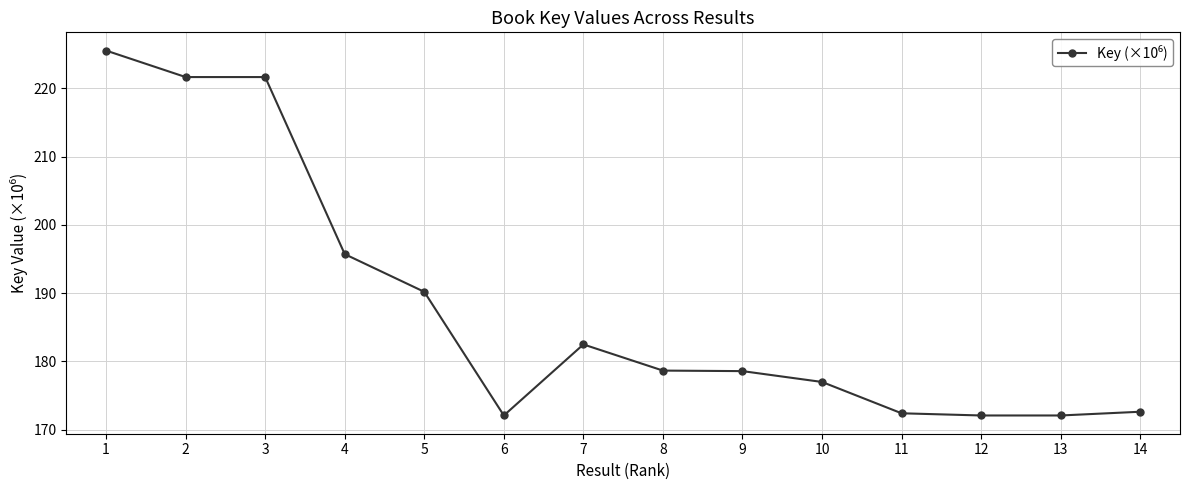

What is the value of the 7th point from the left?

182.5